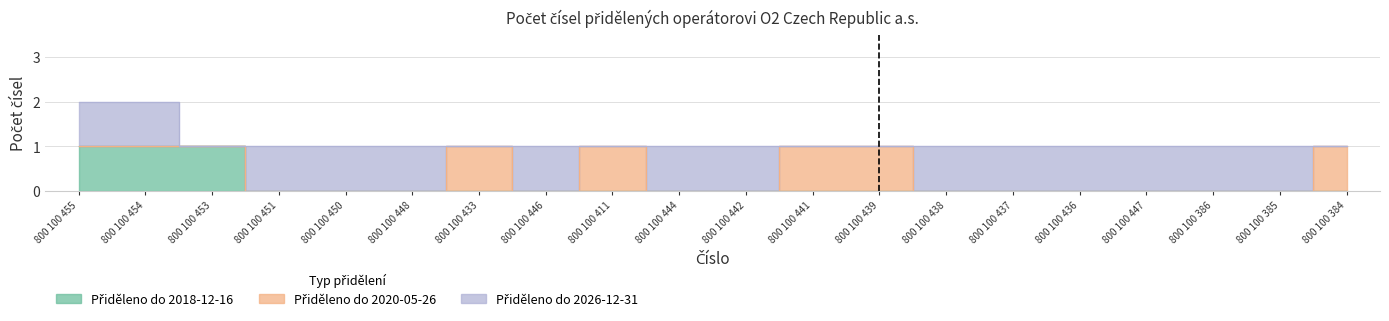

Read the Přiděleno do 2026-12-31 value at 800 100 437.

1